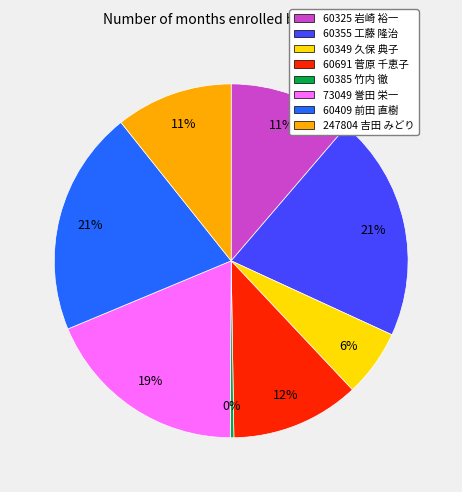

What percentage is the 247804 吉田 みどり slice, to the nearest percent?

11%